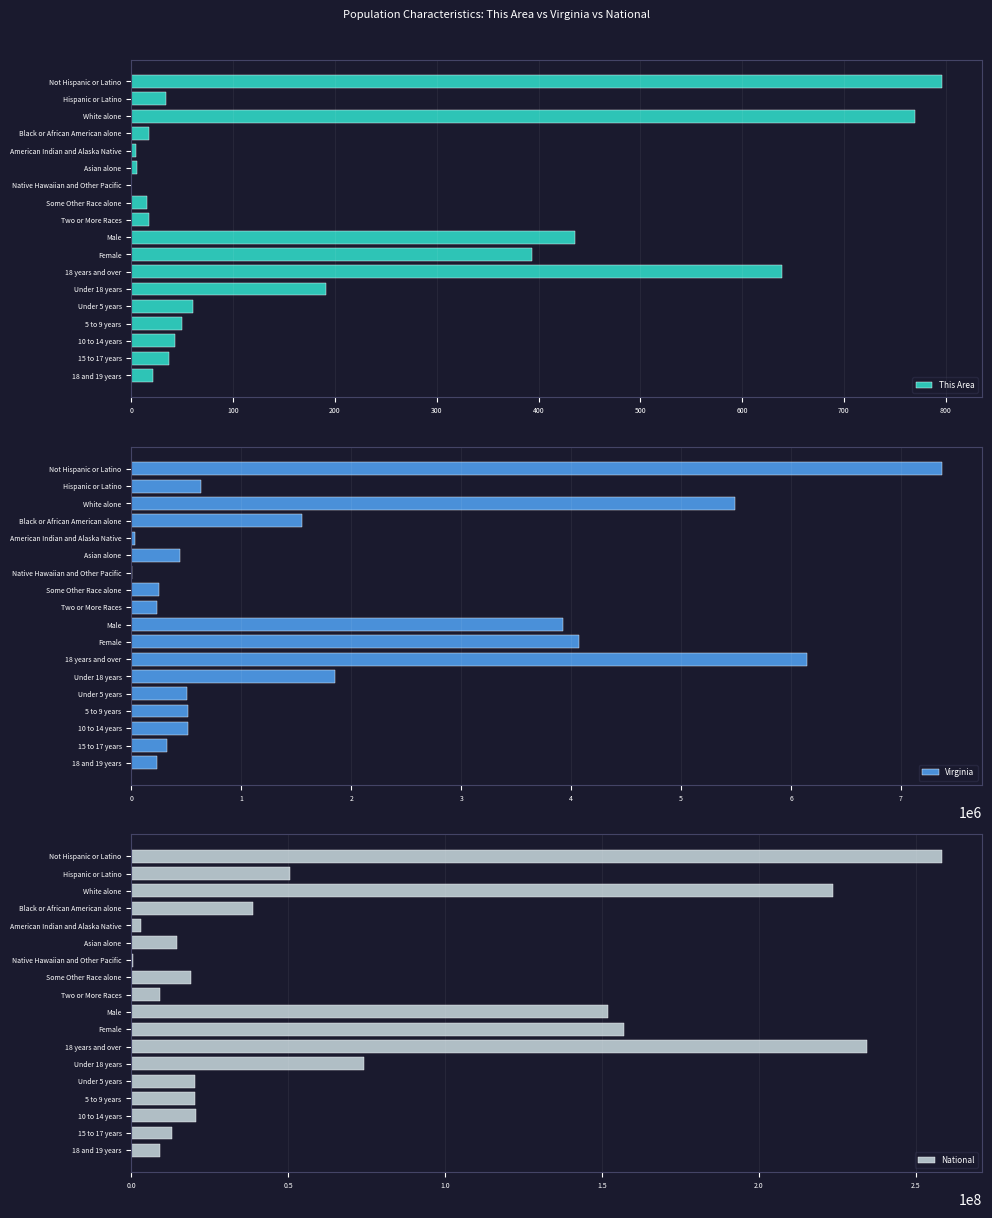

Which series has the largest total across all categories?

National